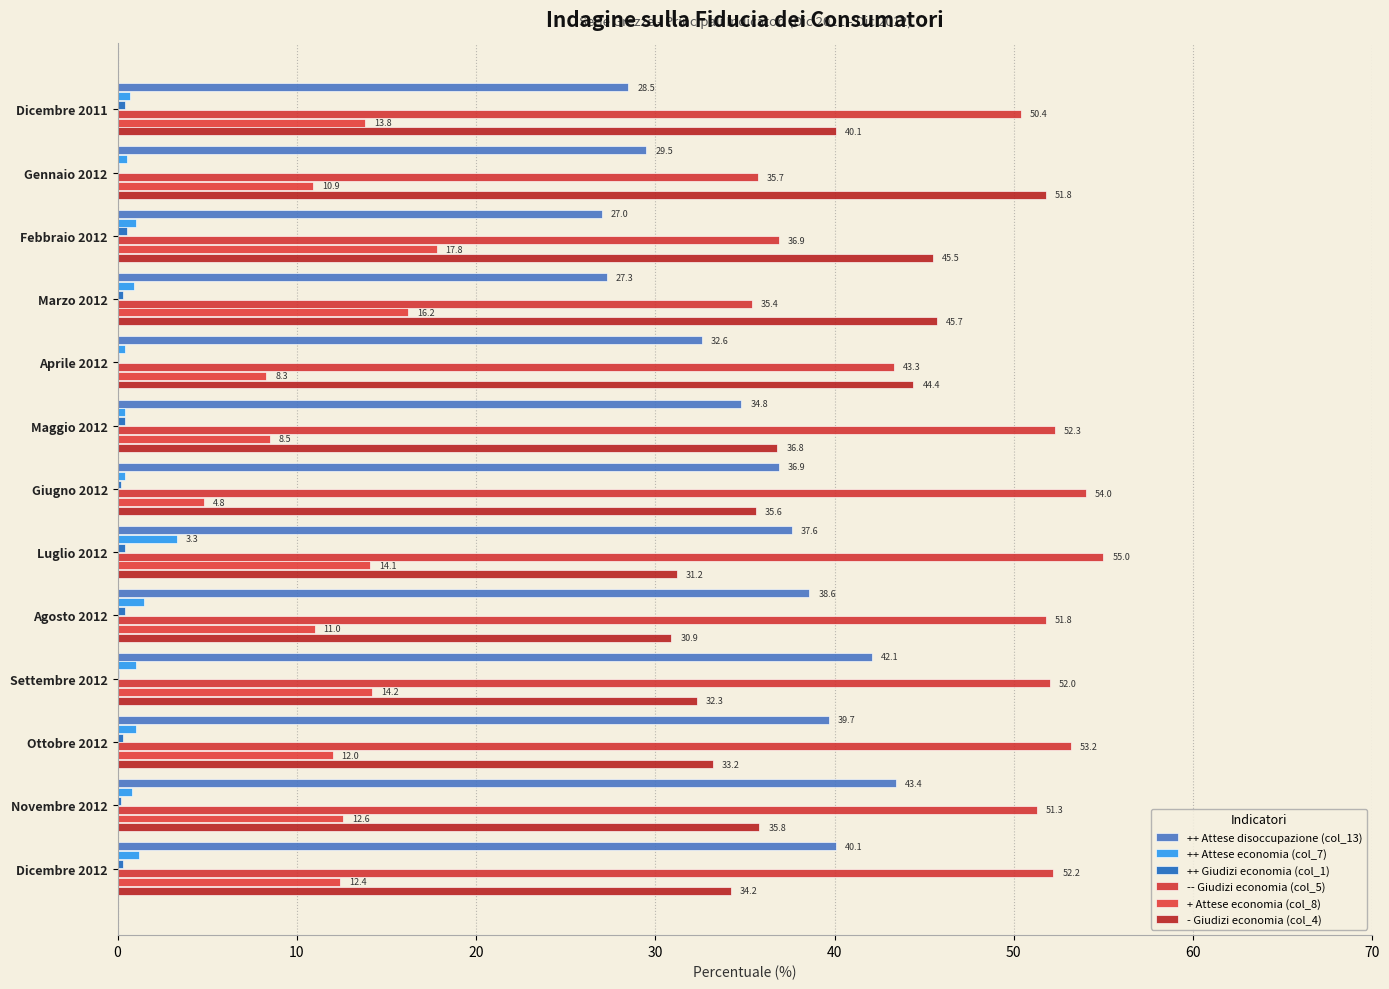

Reading right to left, list all the values displayed in this chart.

++ Attese disoccupazione (col_13): 40.1	43.4	39.7	42.1	38.6	37.6	36.9	34.8	32.6	27.3	27.0	29.5	28.5
++ Attese economia (col_7): 1.2	0.8	1.0	1.0	1.5	3.3	0.4	0.4	0.4	0.9	1.0	0.5	0.7
++ Giudizi economia (col_1): 0.3	0.2	0.3	0.1	0.4	0.4	0.2	0.4	0.1	0.3	0.5	0.1	0.4
-- Giudizi economia (col_5): 52.2	51.3	53.2	52.0	51.8	55.0	54.0	52.3	43.3	35.4	36.9	35.7	50.4
+ Attese economia (col_8): 12.4	12.6	12.0	14.2	11.0	14.1	4.8	8.5	8.3	16.2	17.8	10.9	13.8
- Giudizi economia (col_4): 34.2	35.8	33.2	32.3	30.9	31.2	35.6	36.8	44.4	45.7	45.5	51.8	40.1